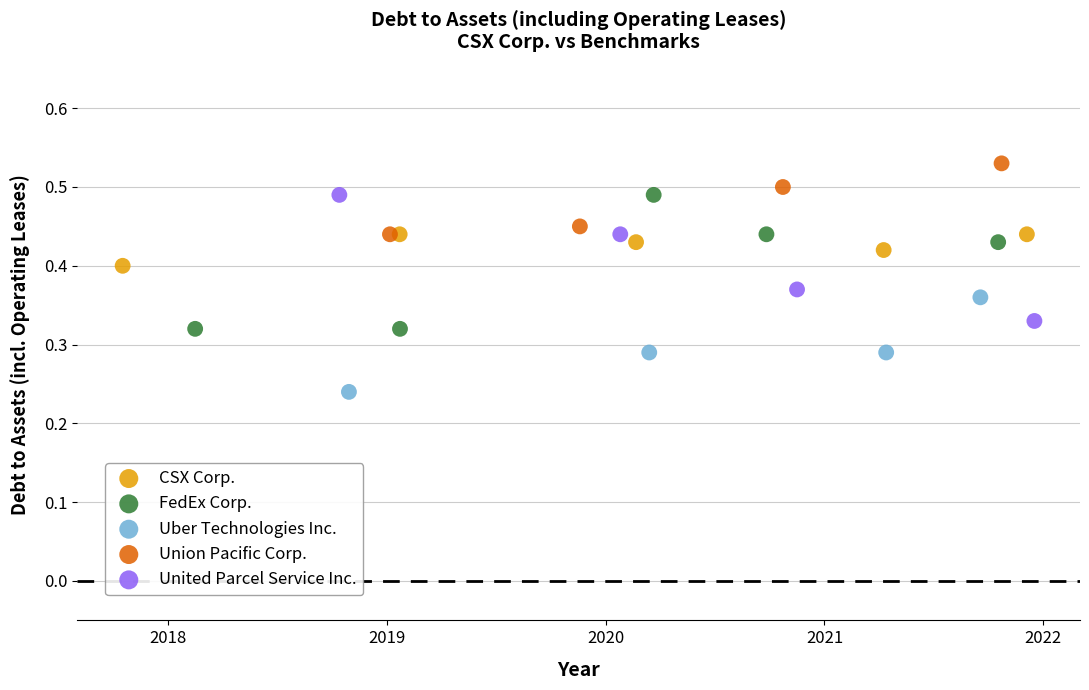

Which series reaches the minimum Y coordinate?

Uber Technologies Inc.